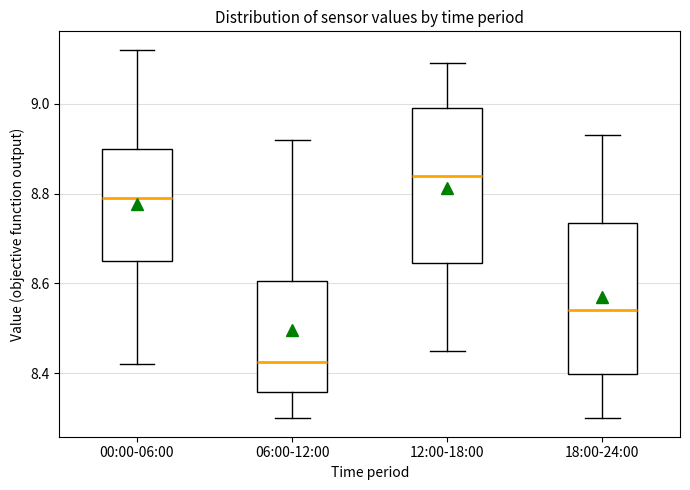

Where does the upper whisker of the box for 12:00-18:00 end on the y-axis? The values are not printed on the chart, so give them approximately, as read against the axis.

9.10